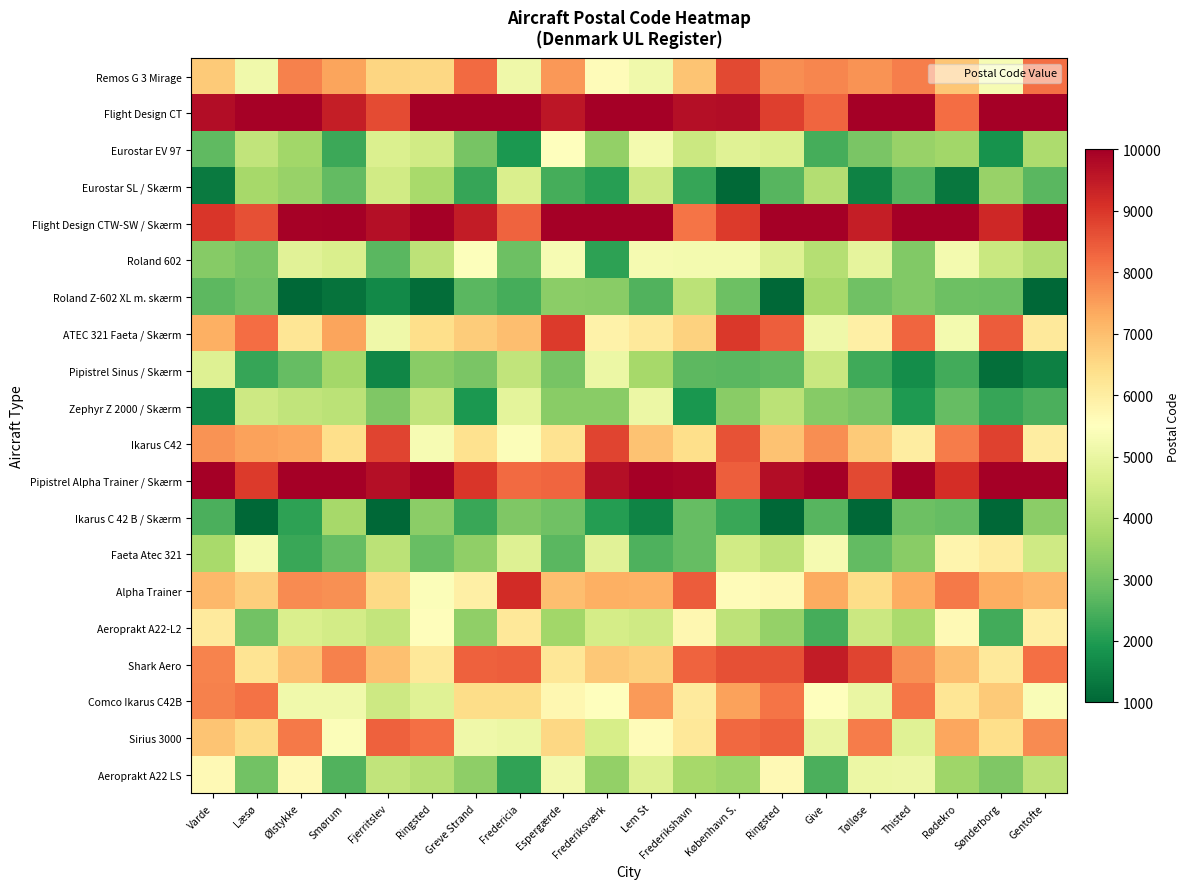

At which category does the chart reach its minimum across all series?

Ølstykke